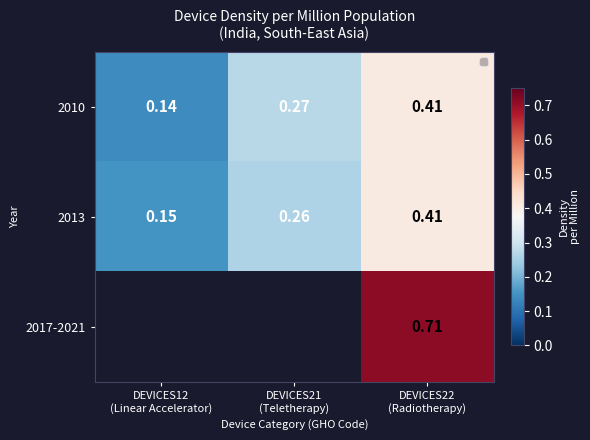

What is the average value of the 2013 series?

0.3